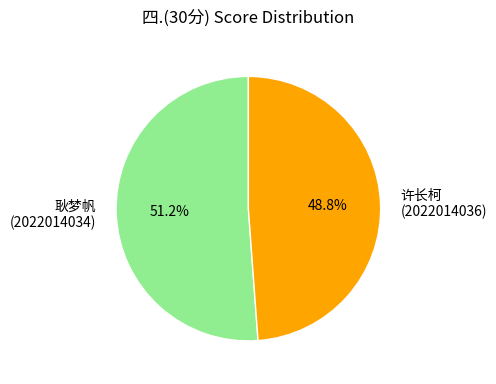

What is the ratio of the value at 耿梦帆 (2022014034) to the value at 许长柯 (2022014036)?

1.0